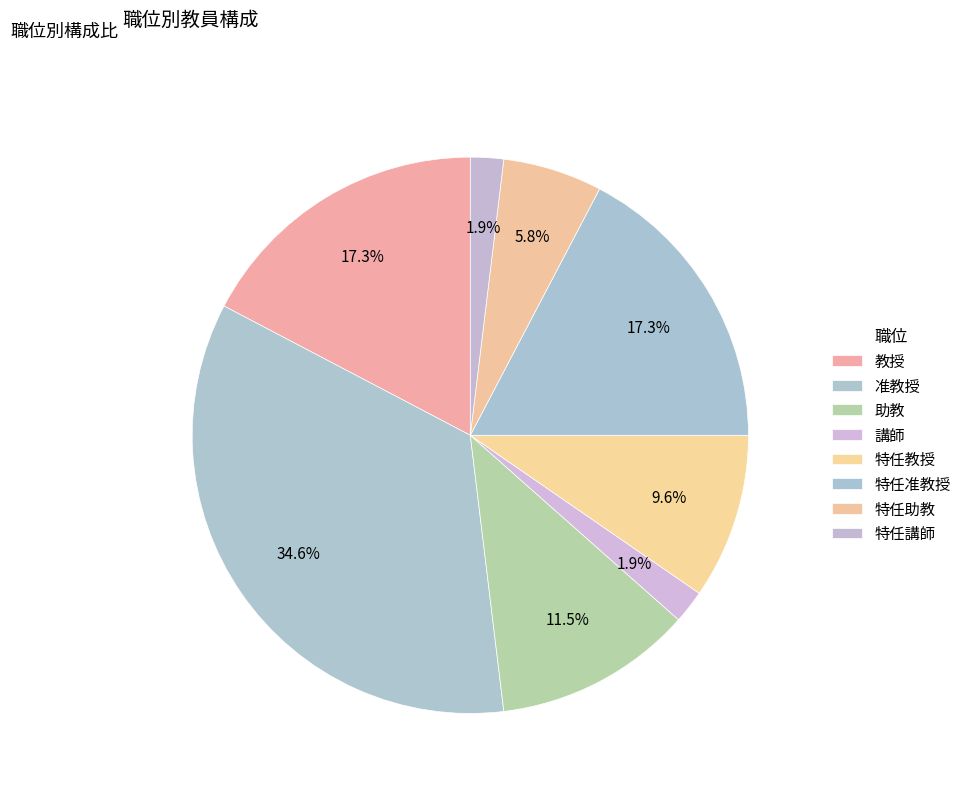

How many segments does this pie chart have?

8